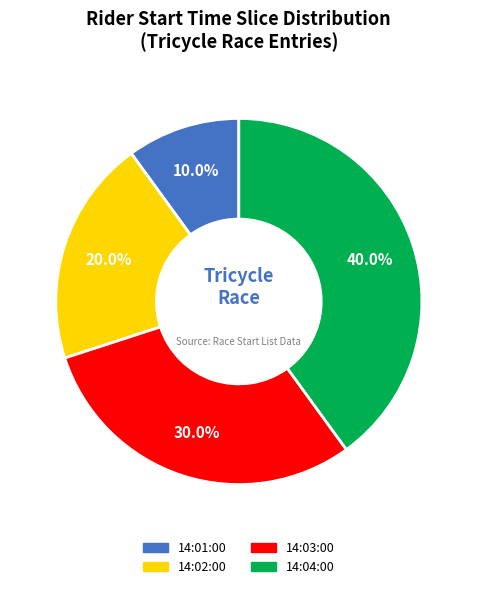

Which category has the biggest portion of the pie?

14:04:00